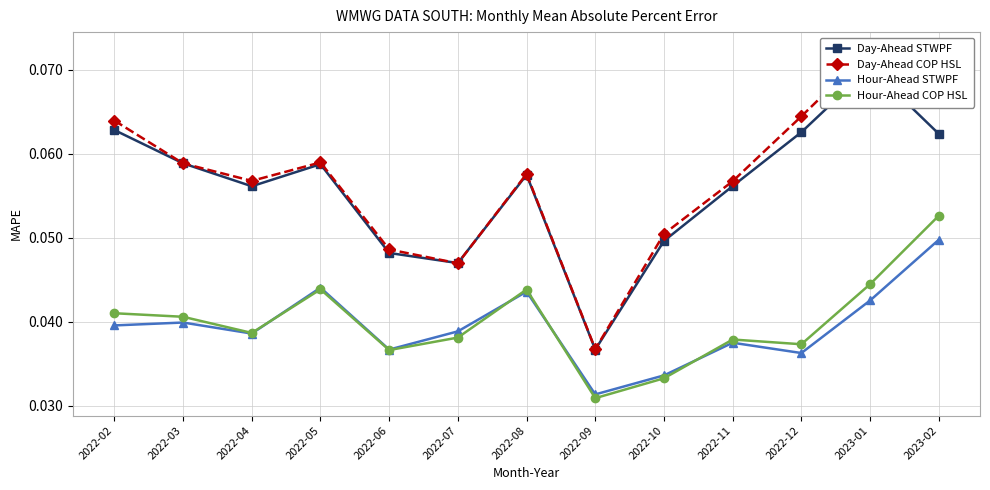

Which series has the largest total across all categories?

Day-Ahead COP HSL